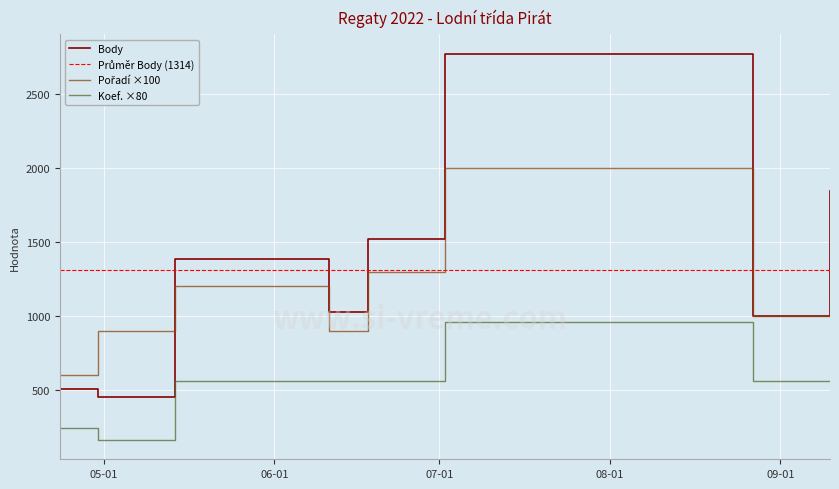

True or false: Koef. has a value of 283 at 2022-04-30.

False